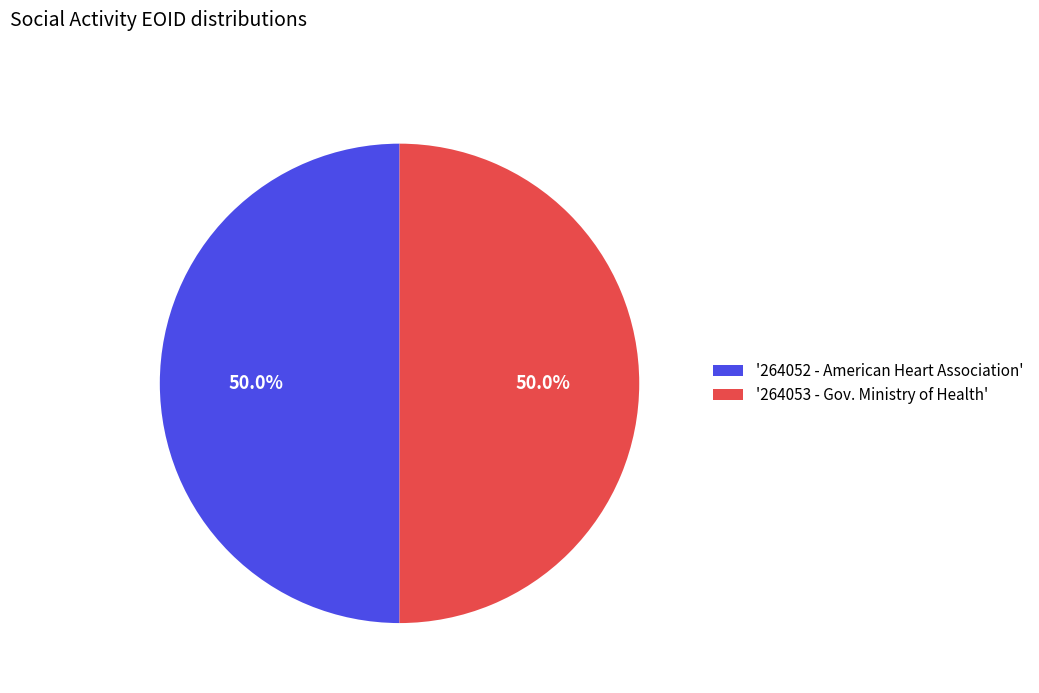

Approximately how many times larger is the value at '264053 - Gov. Ministry of Health' compared to '264052 - American Heart Association'?

1.0